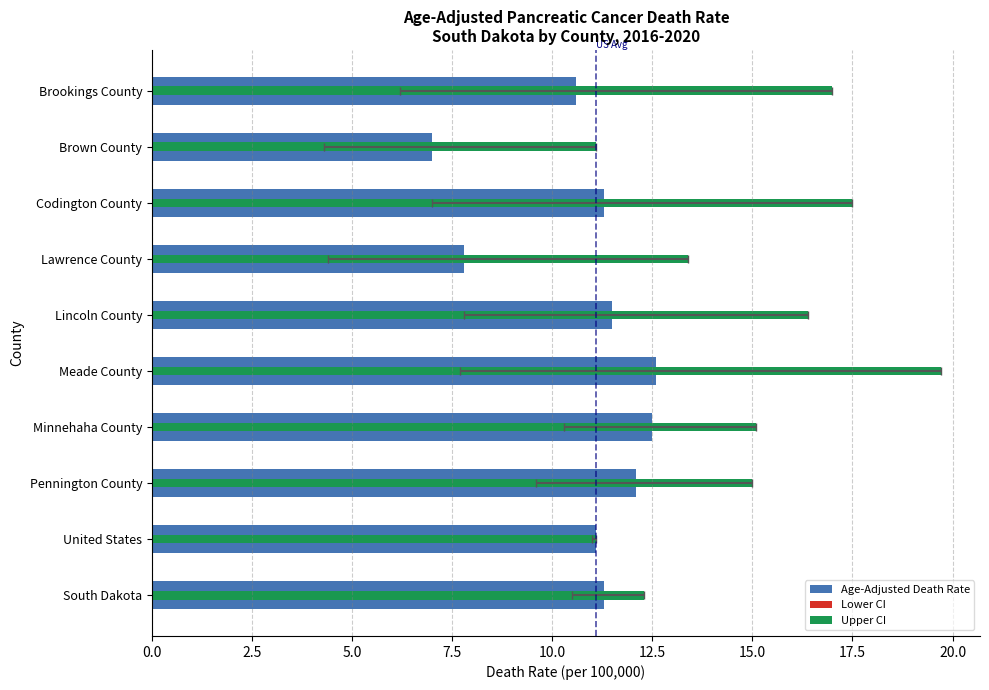

Count the number of categories in the chart.

10